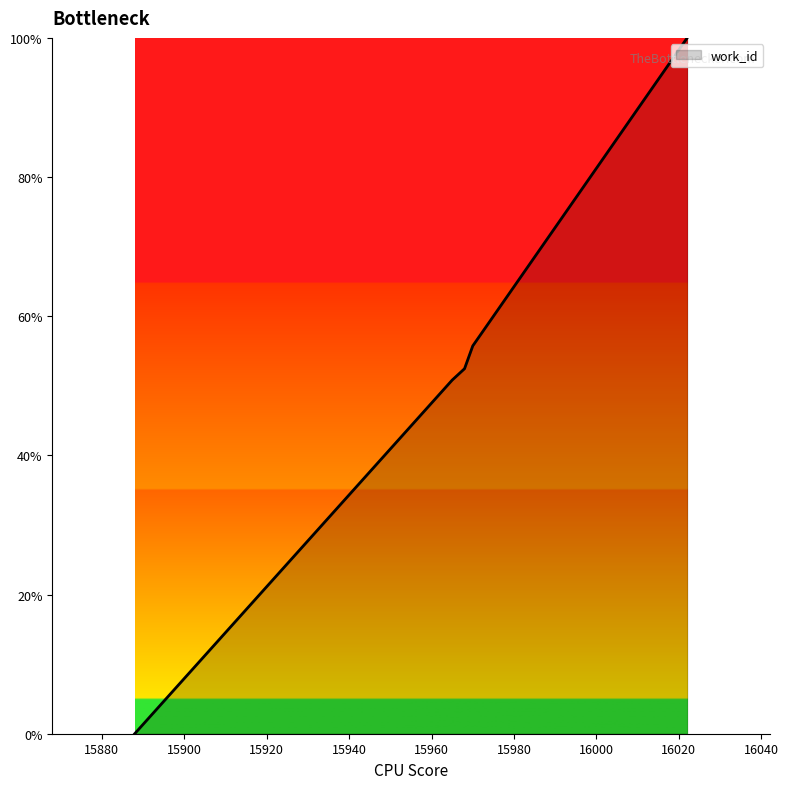

What is the sum of all values?

259.0